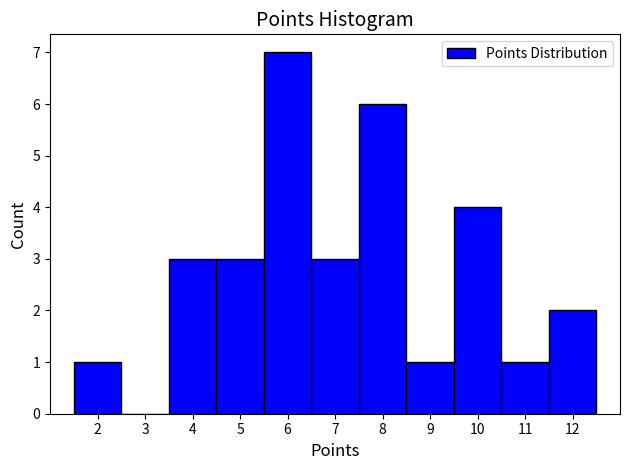

Which range on the x-axis has the tallest bar?

5.5 to 6.5